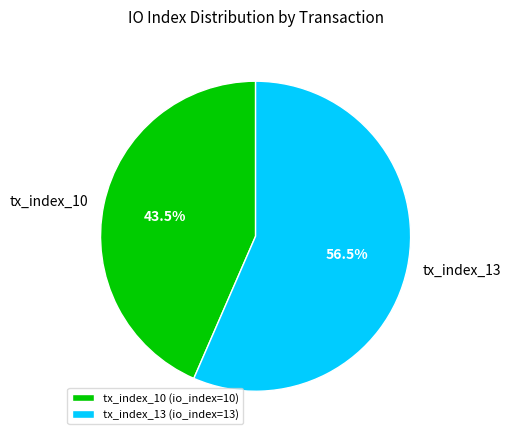

Is there any slice that represents more than half of the pie?

Yes